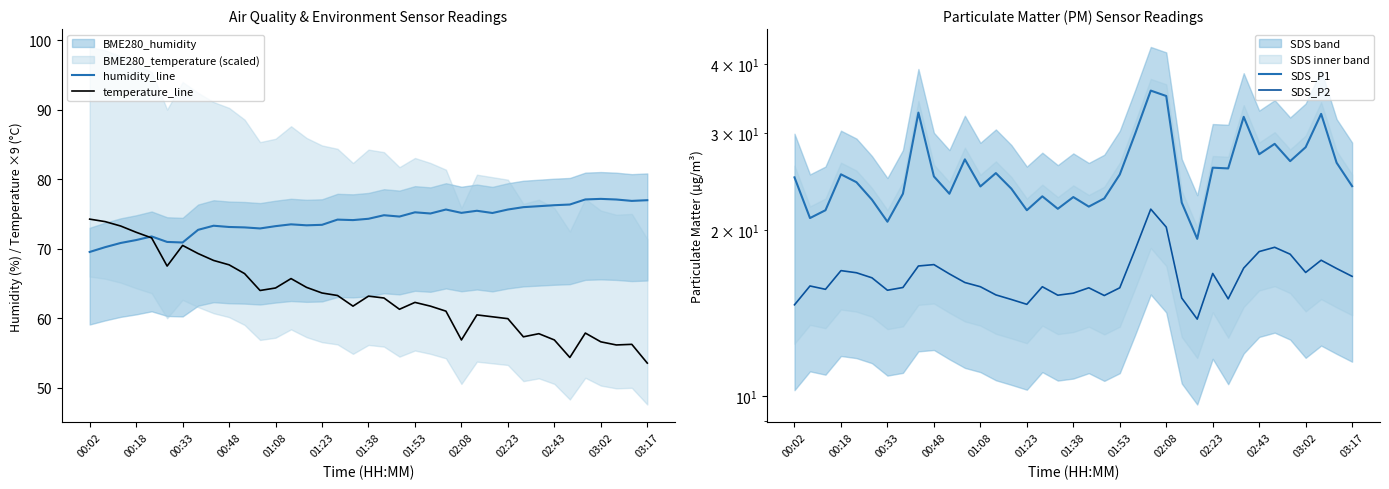

The value of humidity_line at 35 is 134.2. True or false?

False